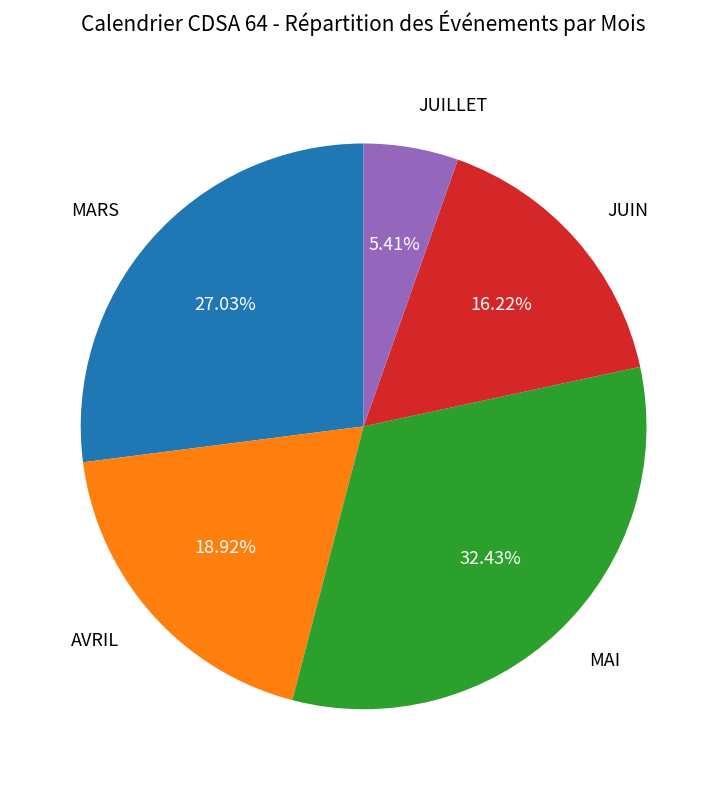

To the nearest percent, what portion does MAI represent?

32%